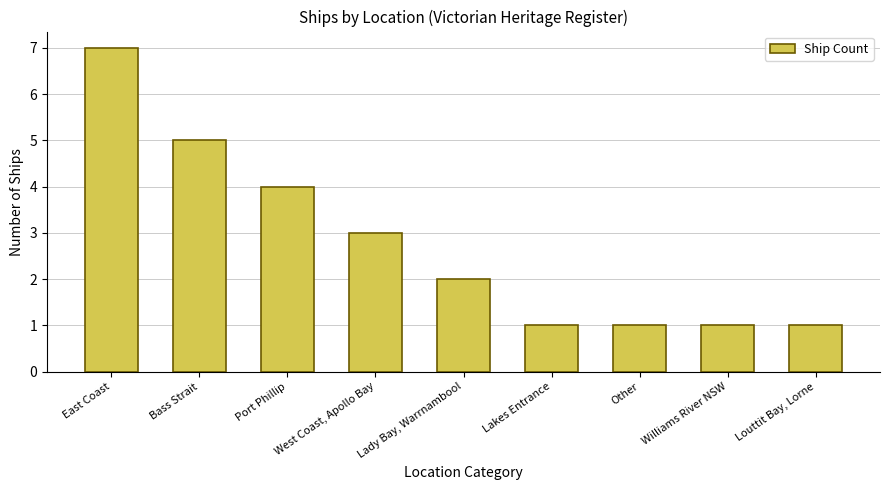

What value does the data have at Louttit Bay, Lorne?

1